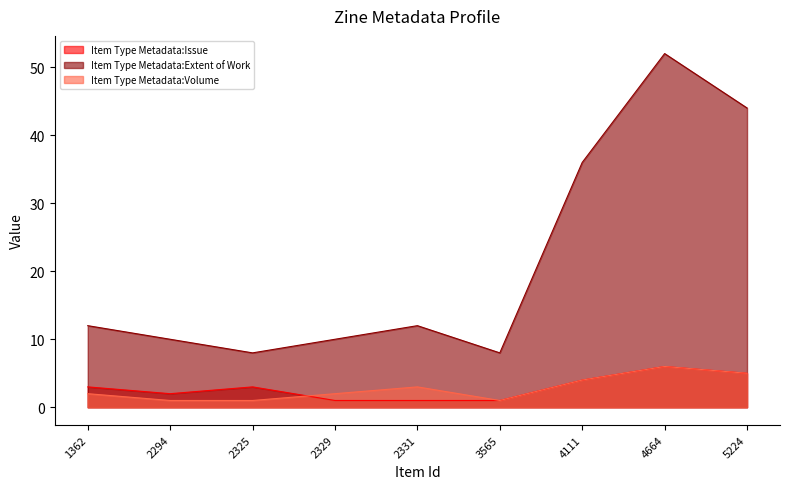

Which series has the largest range (max minus min)?

Item Type Metadata:Extent of Work